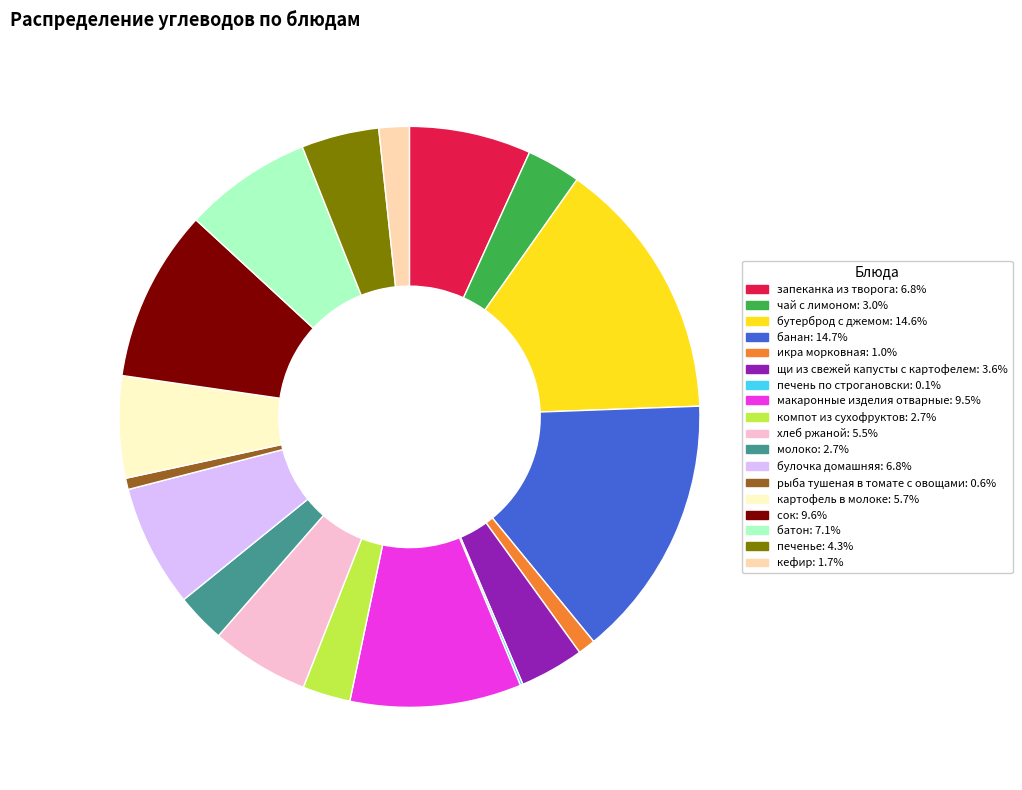

Which has a higher value, запеканка из творога or картофель в молоке?

запеканка из творога